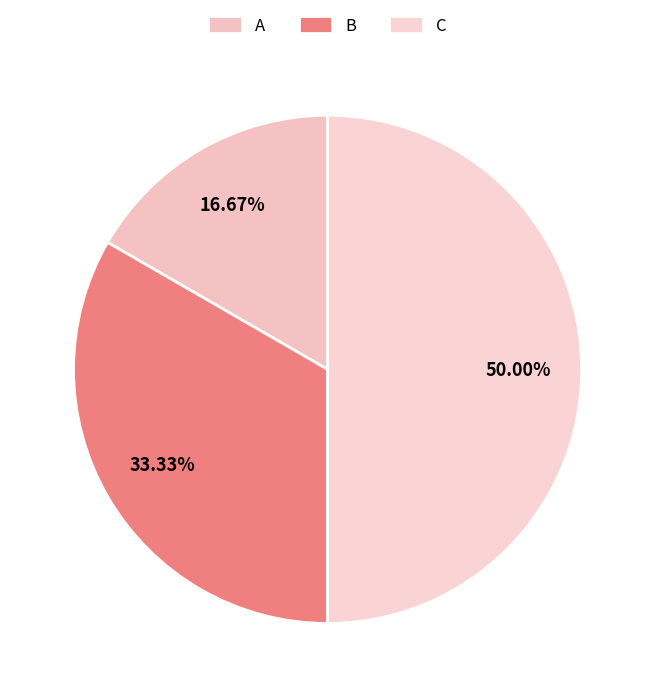

How many segments does this pie chart have?

3